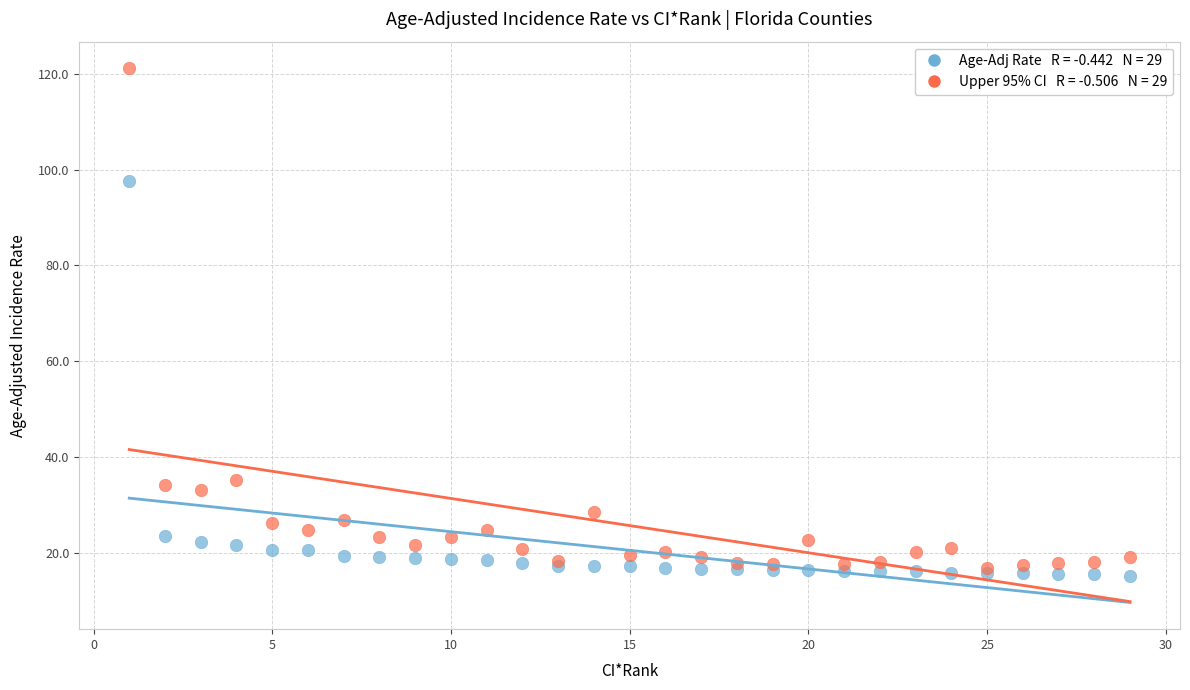

Across all series, what Y value is closest to 68?

97.6